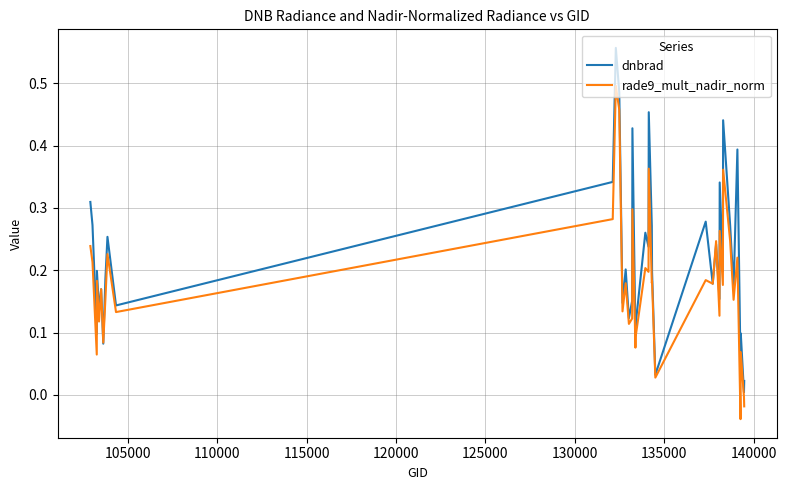

Which series has the largest total across all categories?

dnbrad